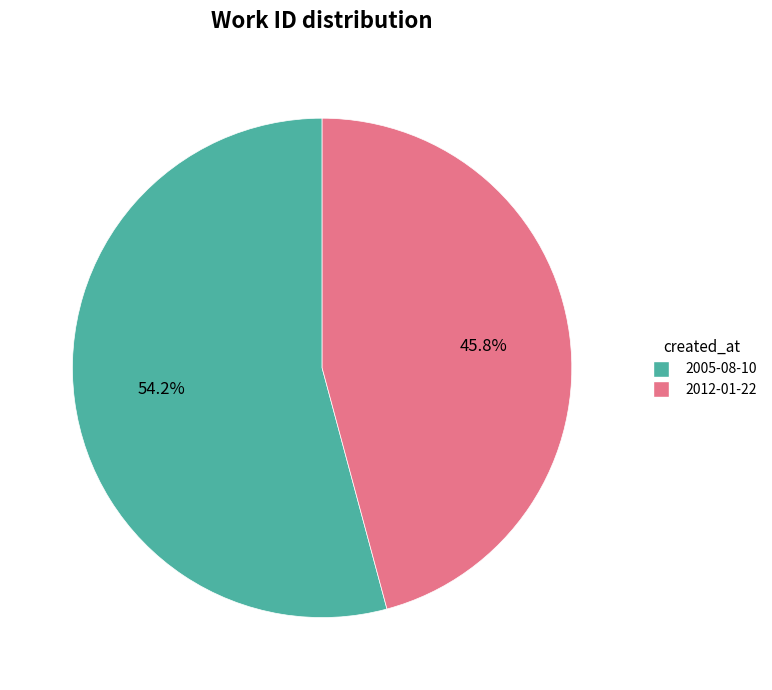

How many slices are in this pie chart?

2